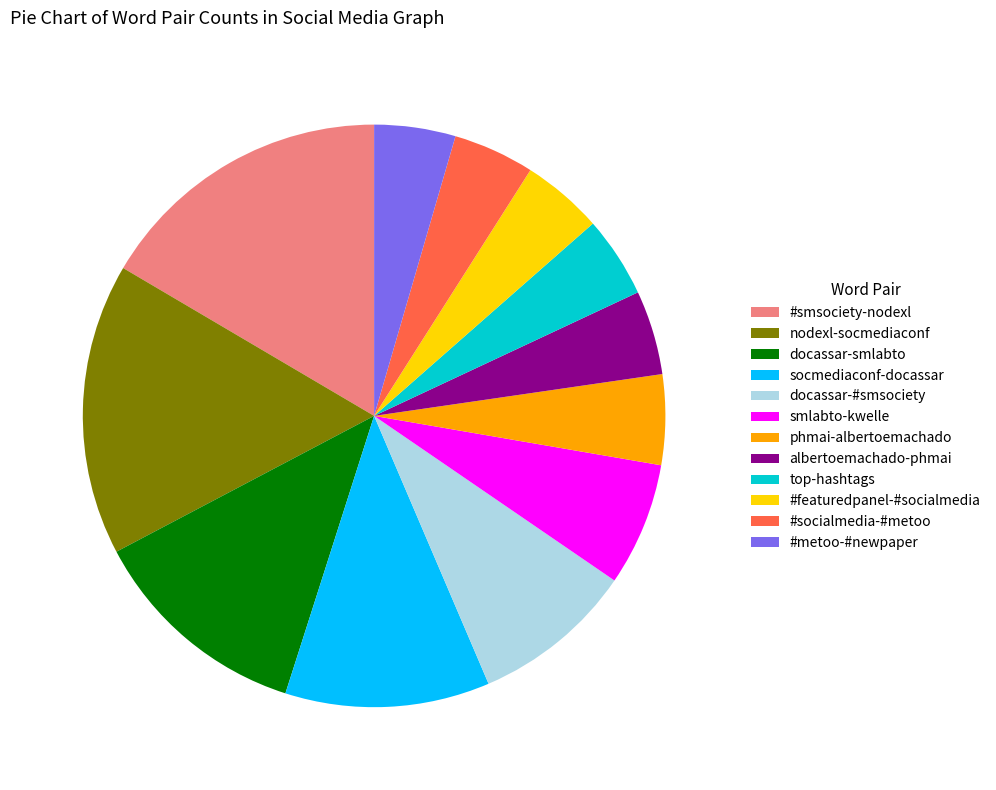

Combined, do #metoo-#newpaper and albertoemachado-phmai account for over 50%?

No